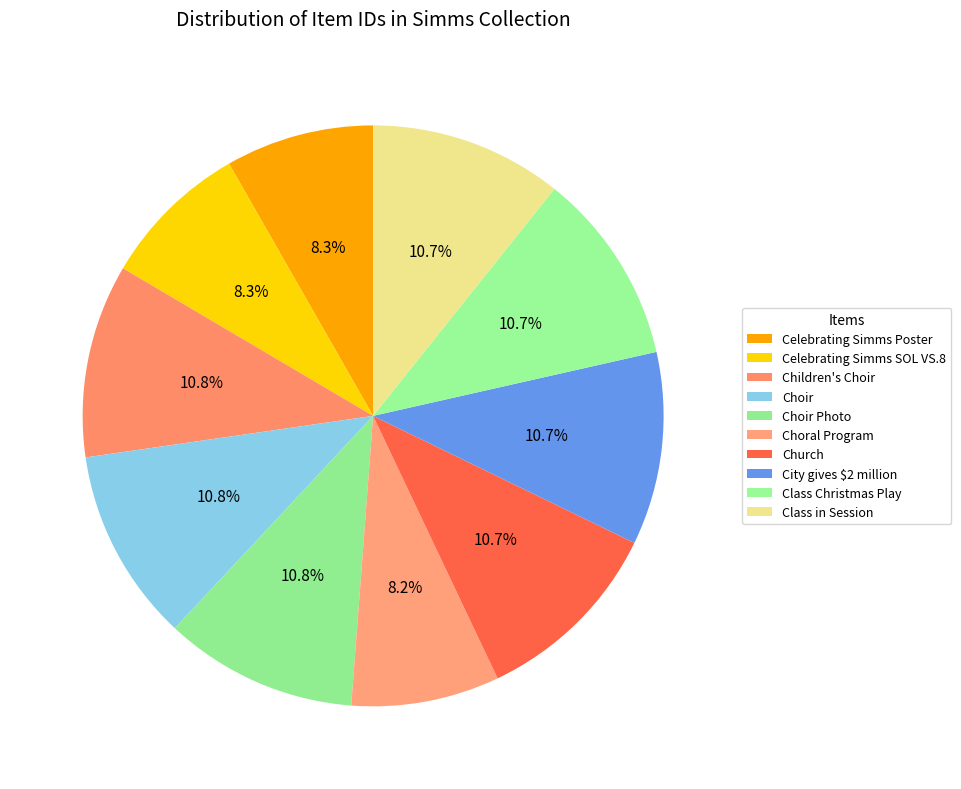

How many slices are in this pie chart?

10